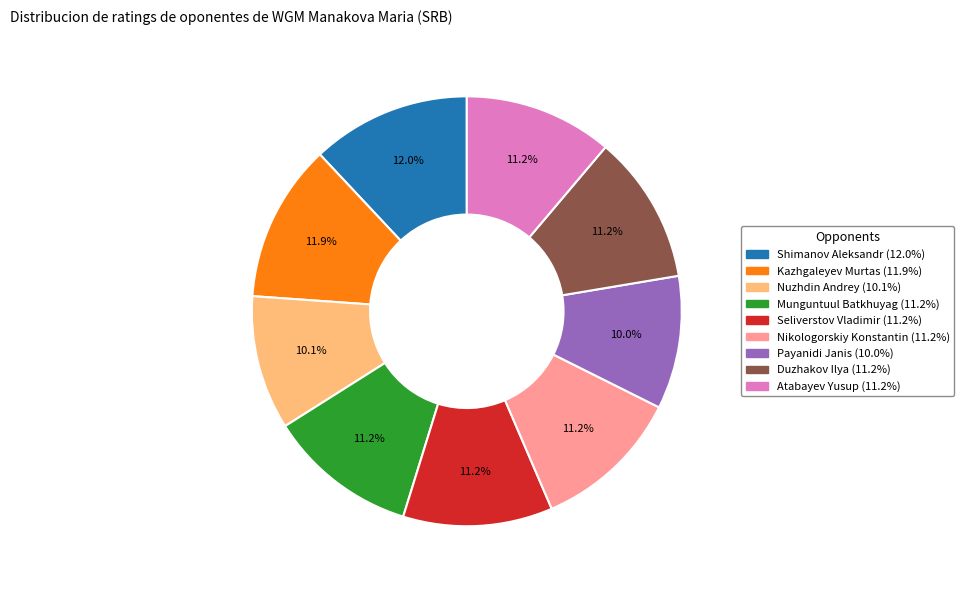

To the nearest percent, what portion does Nuzhdin Andrey represent?

10%